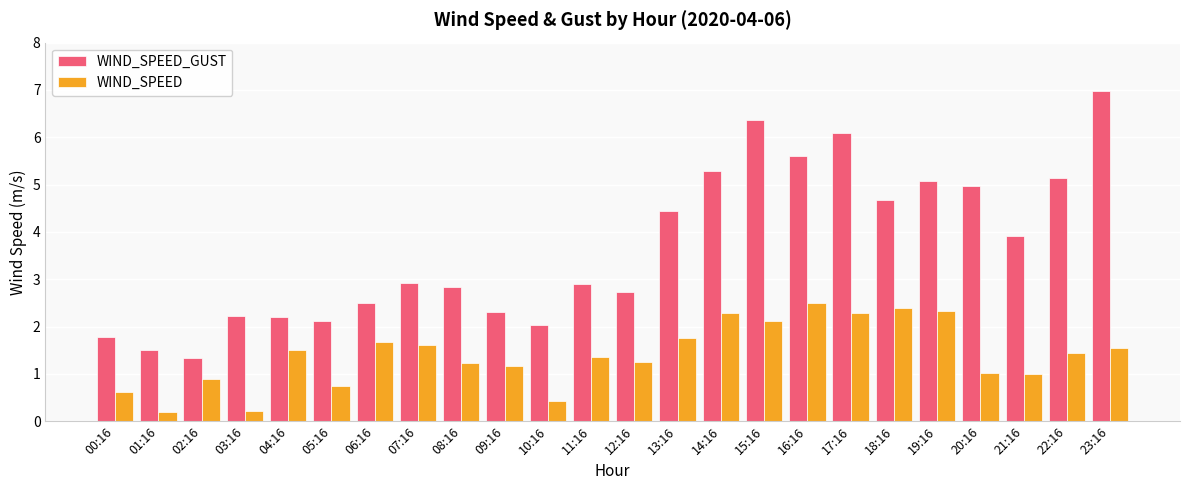

What is the difference between the maximum and minimum values in the WIND_SPEED series?

2.3